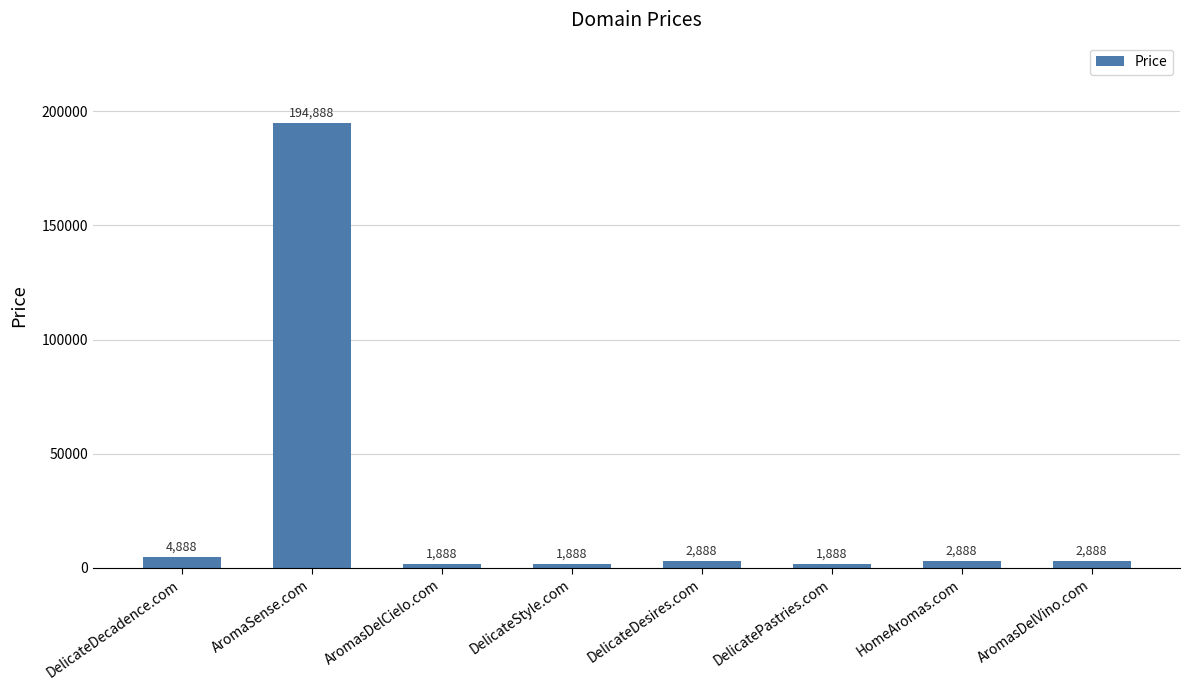

Reading right to left, list all the values displayed in this chart.

AromasDelVino.com=2888	HomeAromas.com=2888	DelicatePastries.com=1888	DelicateDesires.com=2888	DelicateStyle.com=1888	AromasDelCielo.com=1888	AromaSense.com=194888	DelicateDecadence.com=4888